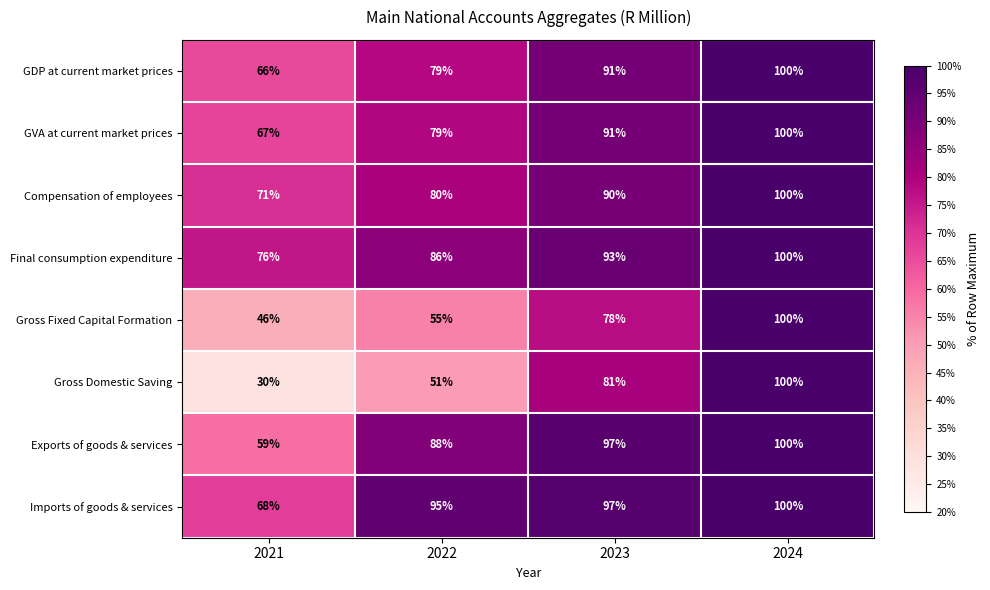

True or false: Exports of goods & services has a value of 101 at 2021.

False